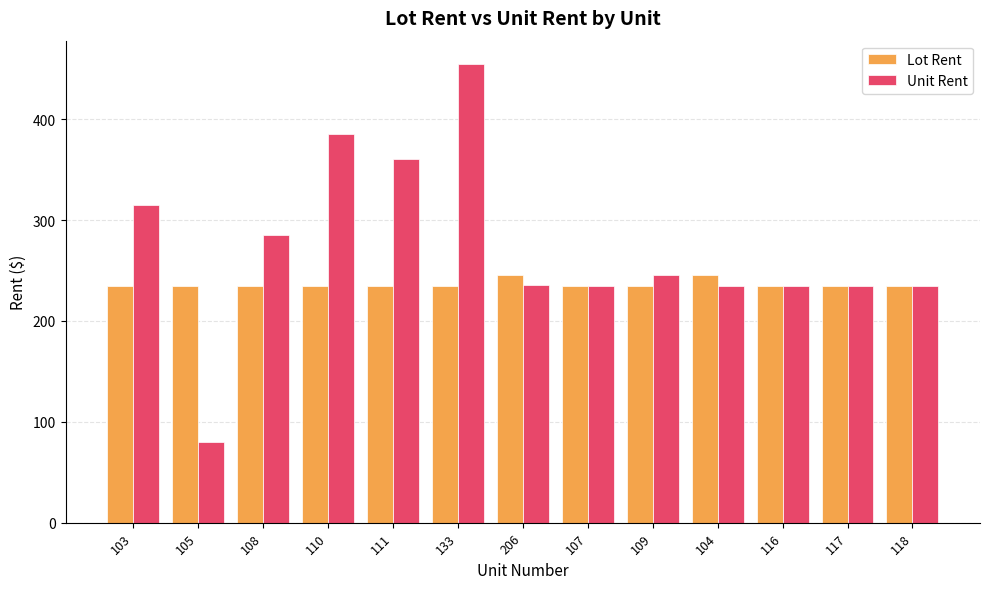

List the series in order of their peak value, lowest first.

Lot Rent, Unit Rent